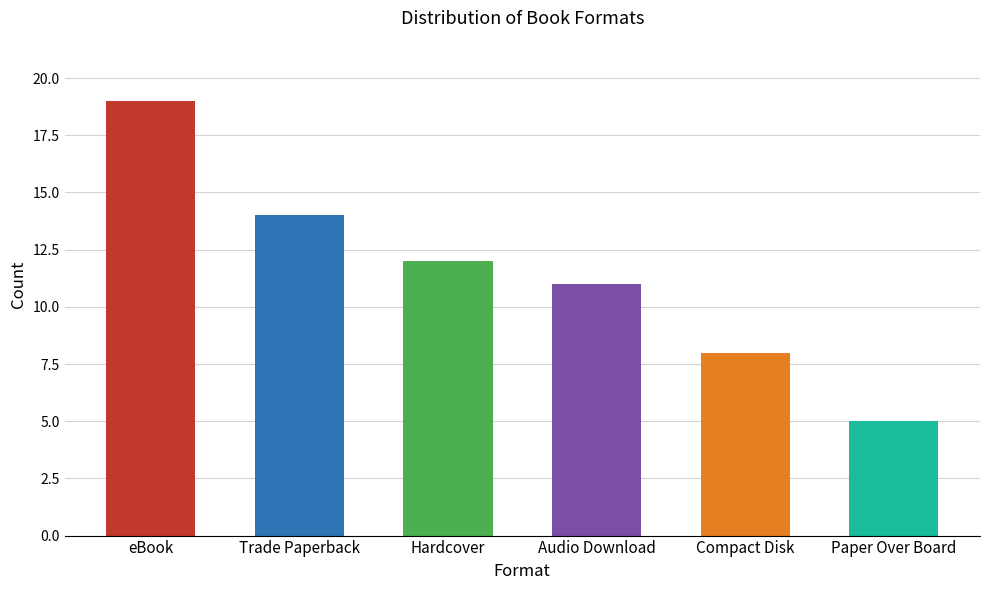

What is the sum of the values at Compact Disk and Hardcover?

20